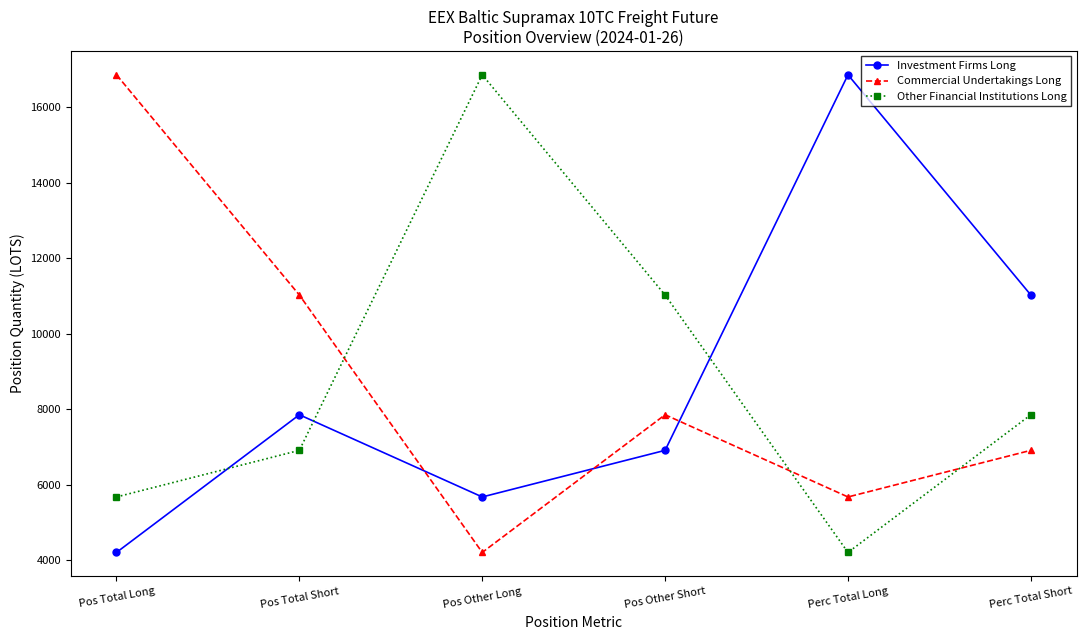

What is the difference between the maximum and minimum values in the Investment Firms Long series?

12658.4